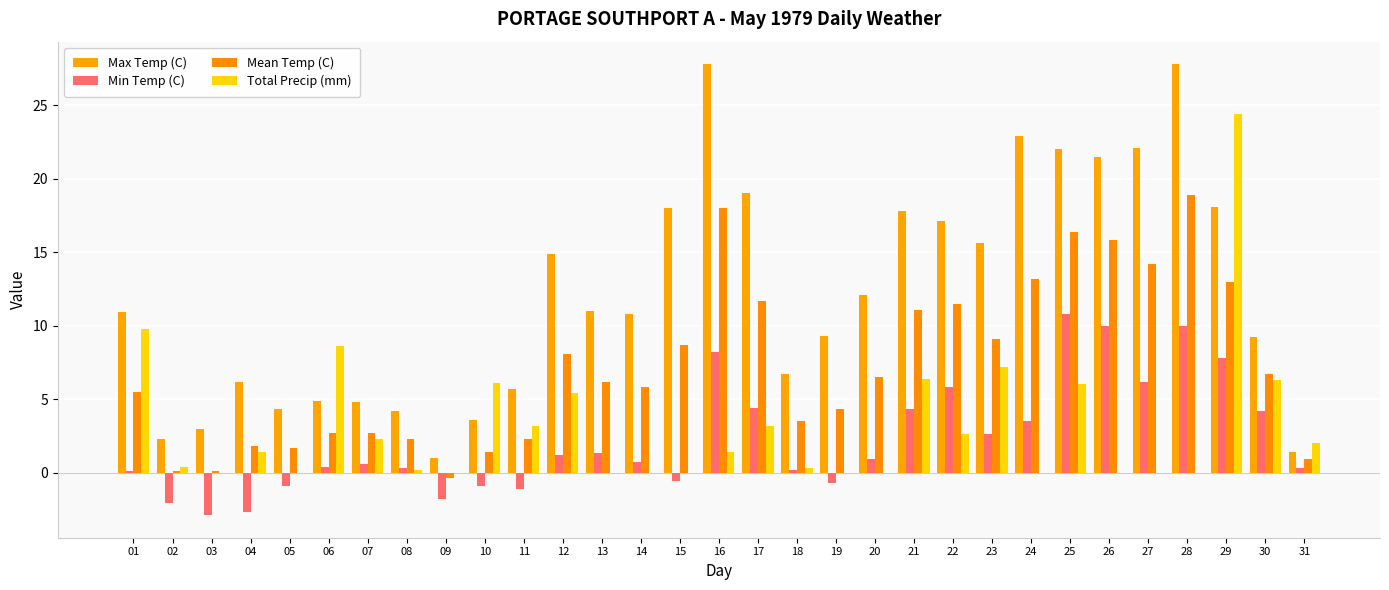

How many categories are shown in the chart?

31